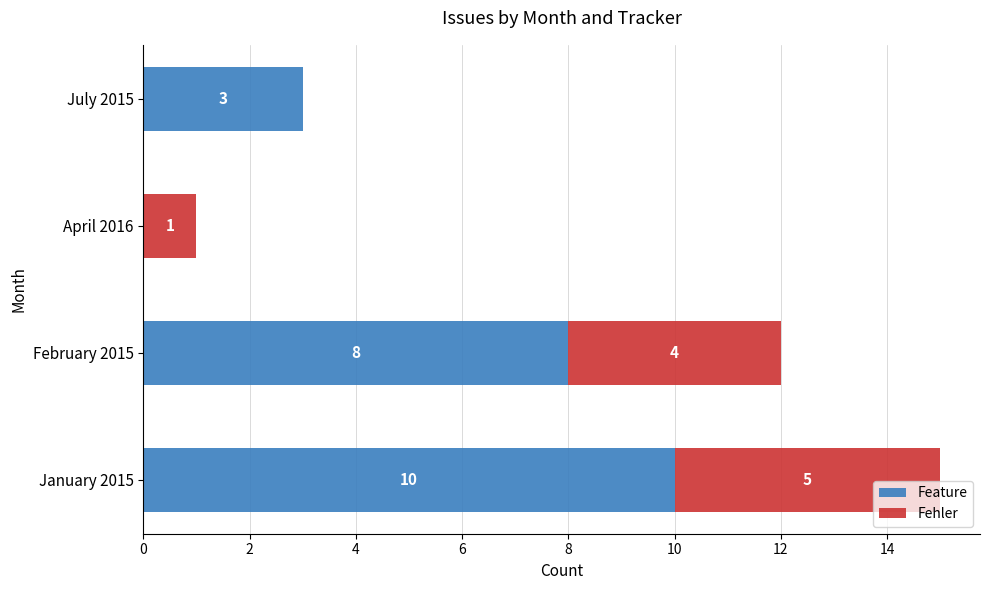

Which category has the highest value in the Feature series?

January 2015